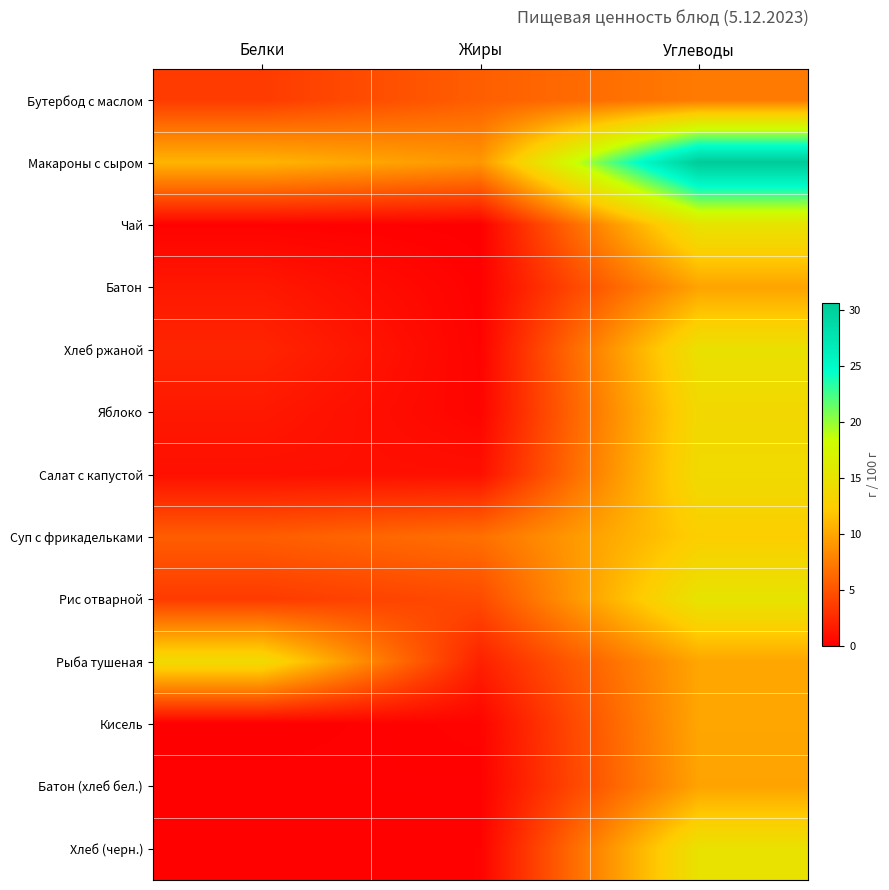

At how many categories does at least one series exceed 26?

1